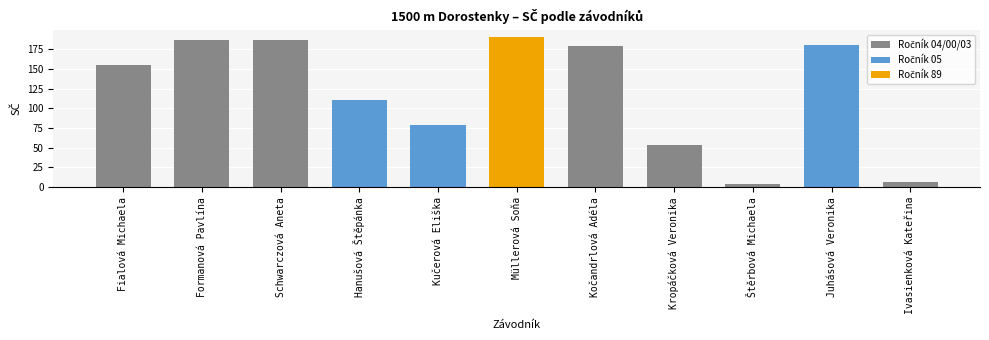

Which label corresponds to the largest value in the chart?

Müllerová Soňa